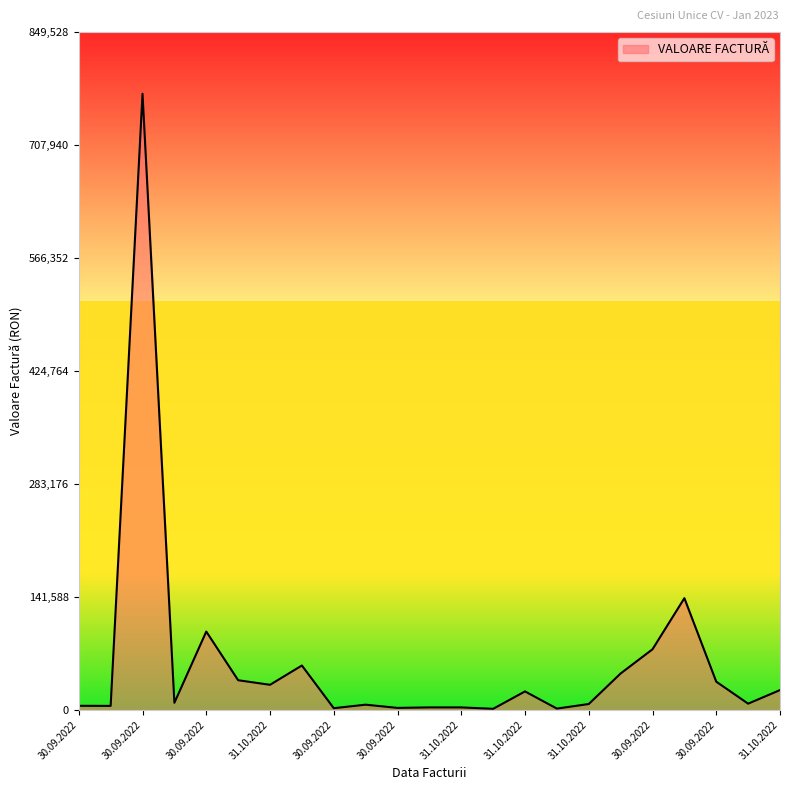

What is the difference between the maximum and minimum values?

770928.8